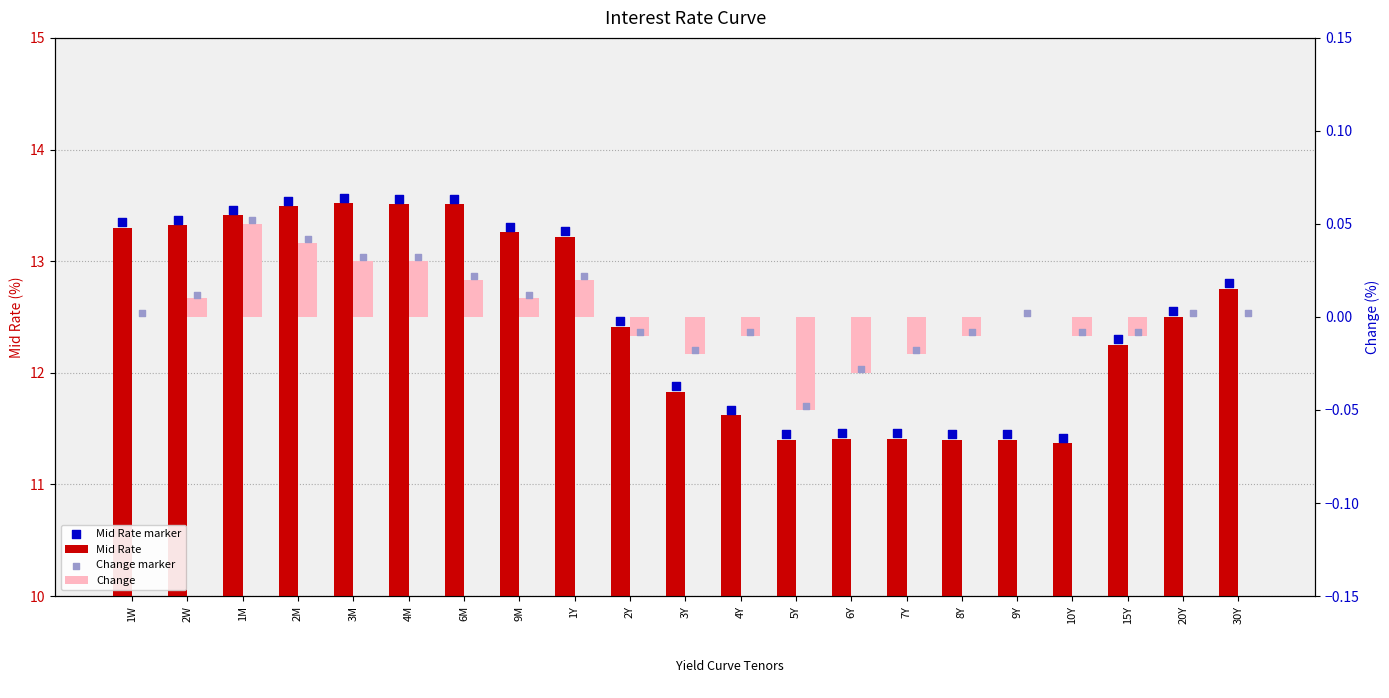

Which series has the widest spread of Y values?

Mid Rate